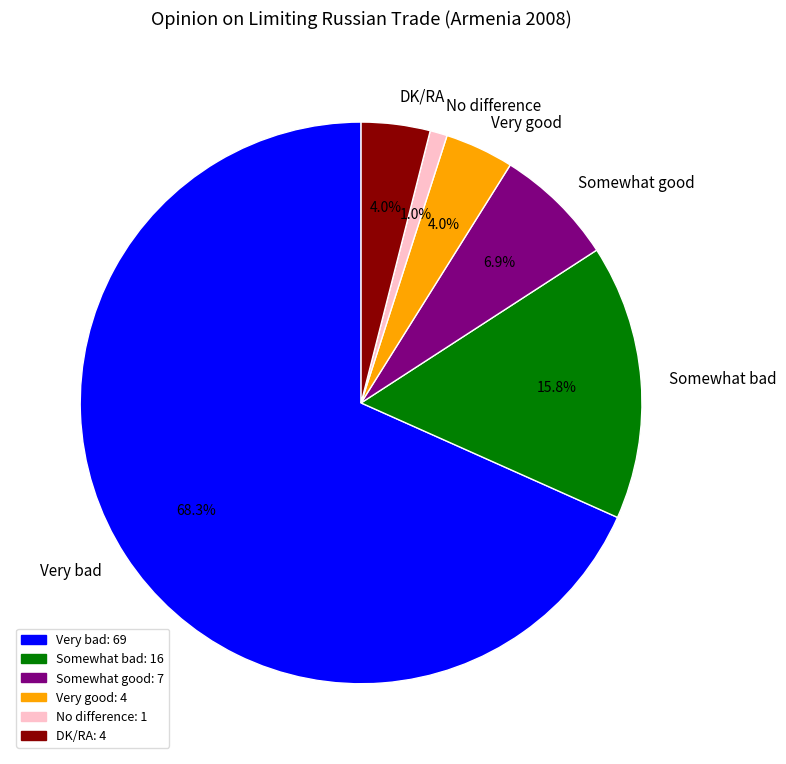

Does any single category account for the majority?

Yes